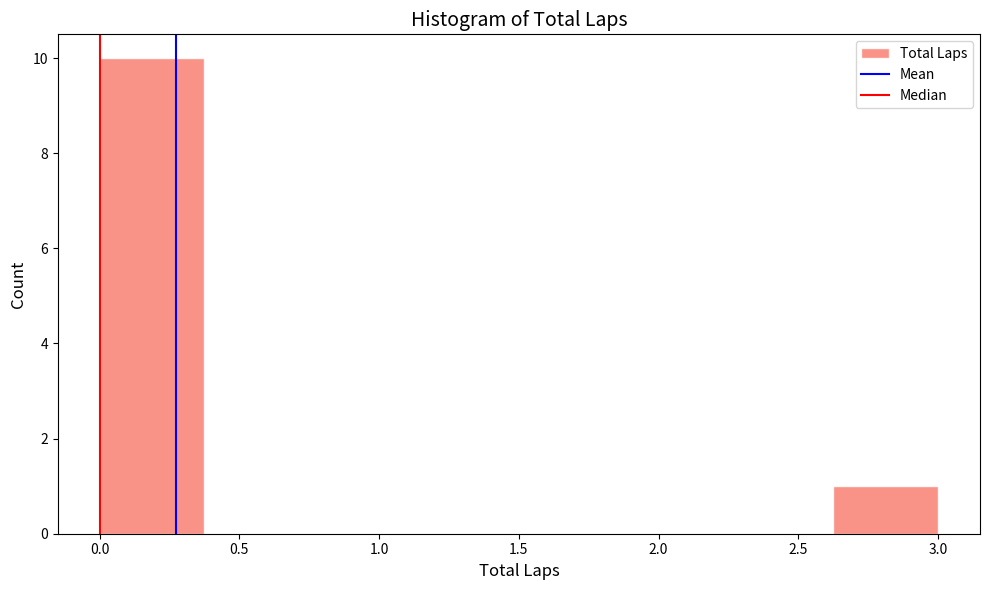

Reading left to right, transcribe this chart: for each bar, give the range it covers on the x-axis and its height. Neither the bar edges nor the heights are printed on the chart, so give them approximately, as read against the axes.

0.000 to 0.375: 10
0.375 to 0.750: 0
0.750 to 1.125: 0
1.125 to 1.500: 0
1.500 to 1.875: 0
1.875 to 2.250: 0
2.250 to 2.625: 0
2.625 to 3.000: 1